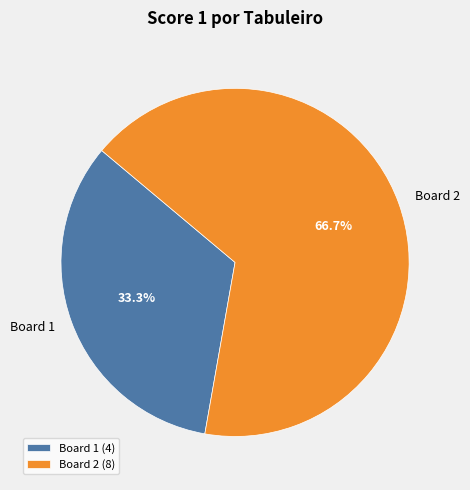

Do Board 2 and Board 1 together represent more than half of the pie?

Yes